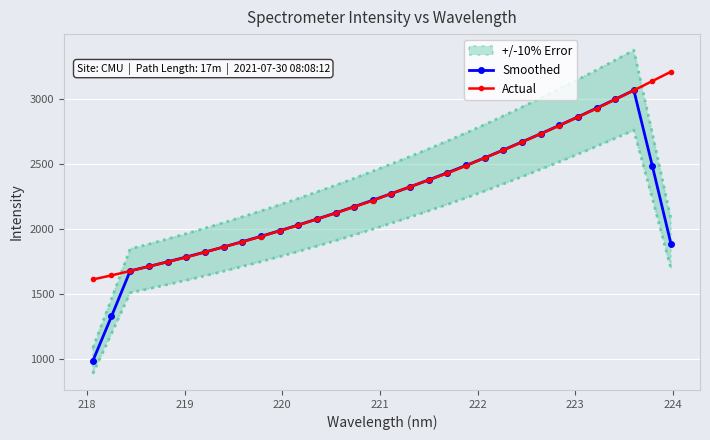

What is the sum of all Smoothed values?

70894.4